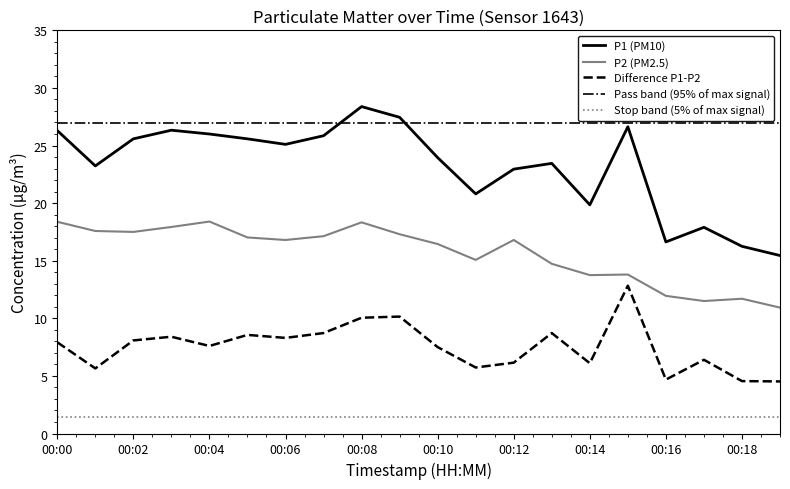

How many interior local valleys does the P2 series have?

5